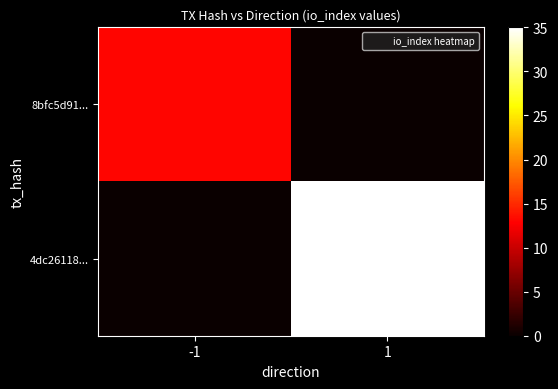

What is the total value across all series at -1?

13